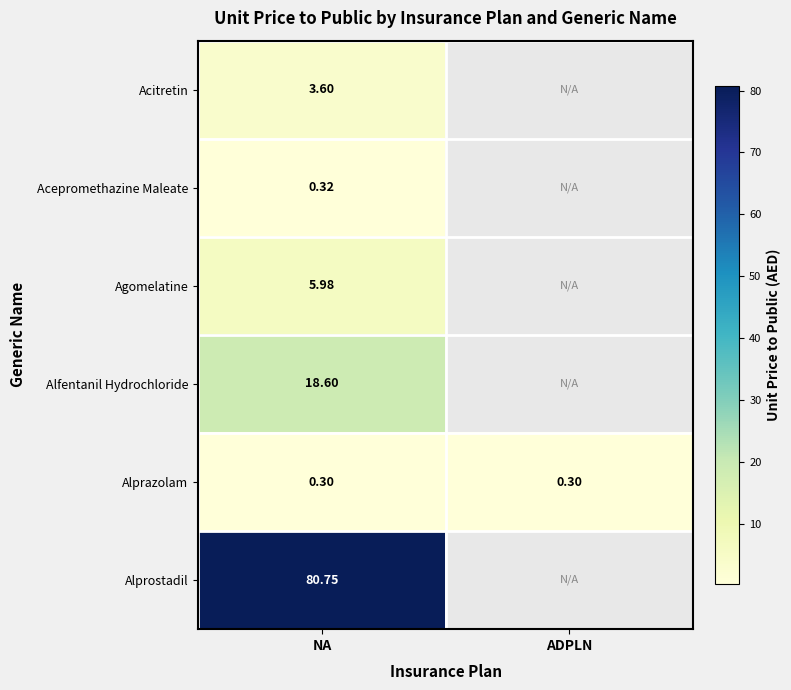

At which category is the sum across all series the highest?

NA